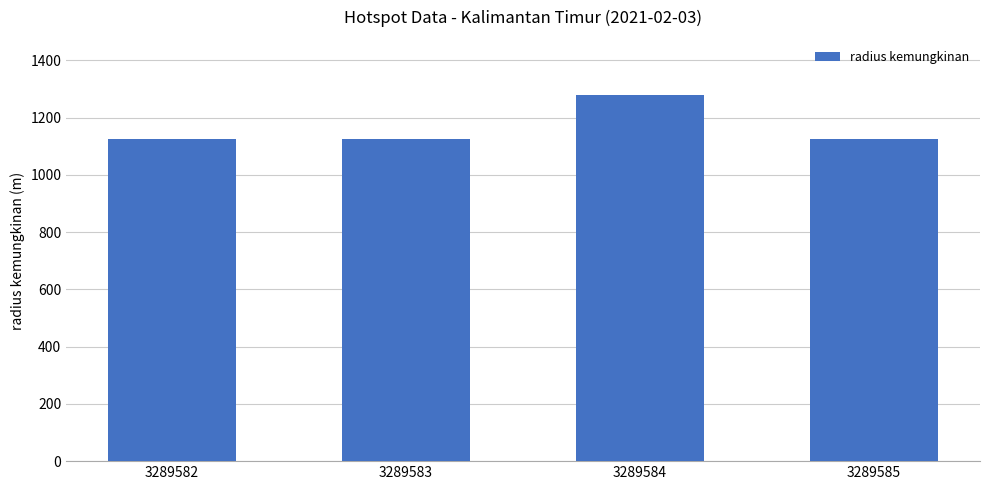

What is the difference between the maximum and minimum values?

155